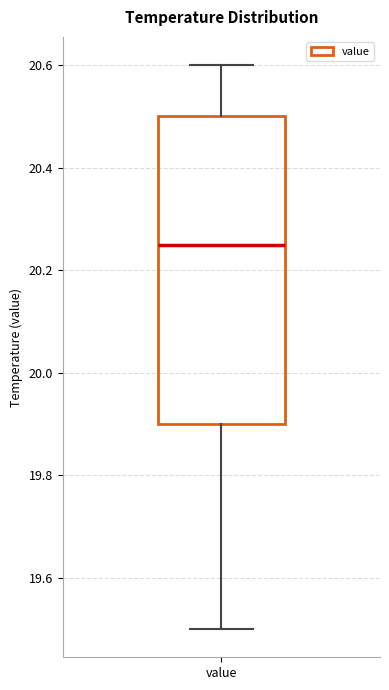

Read this box plot against the y-axis: the position of the median line, the range covered by the box, and the ends of both whiskers. The values are not printed on the chart, so give them approximately, as read against the axis.

median 20.26, box 19.90 to 20.50, whiskers 19.50 to 20.60